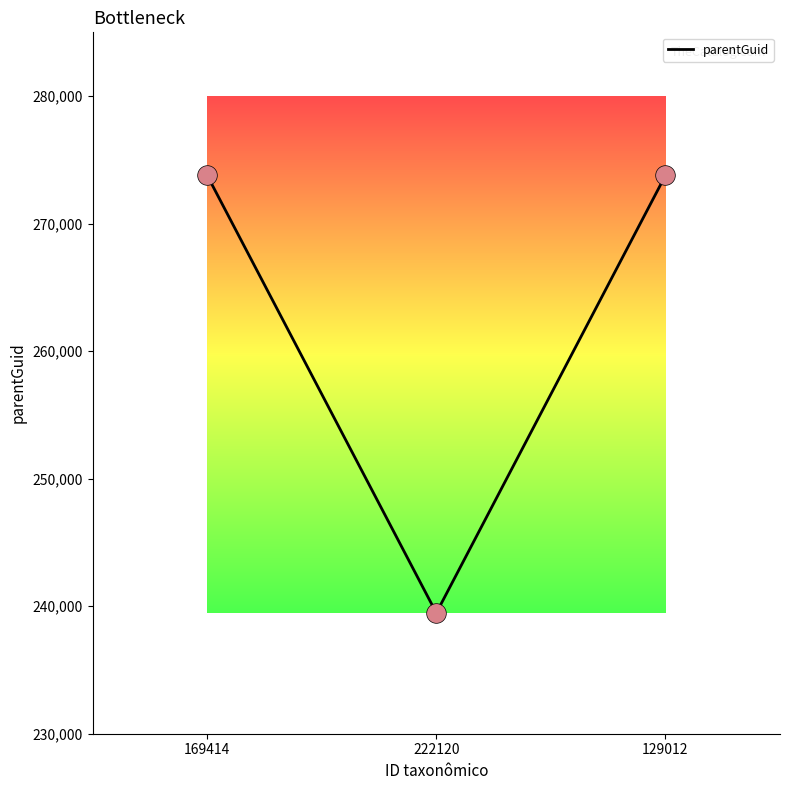

Which has a higher value, 169414 or 222120?

169414